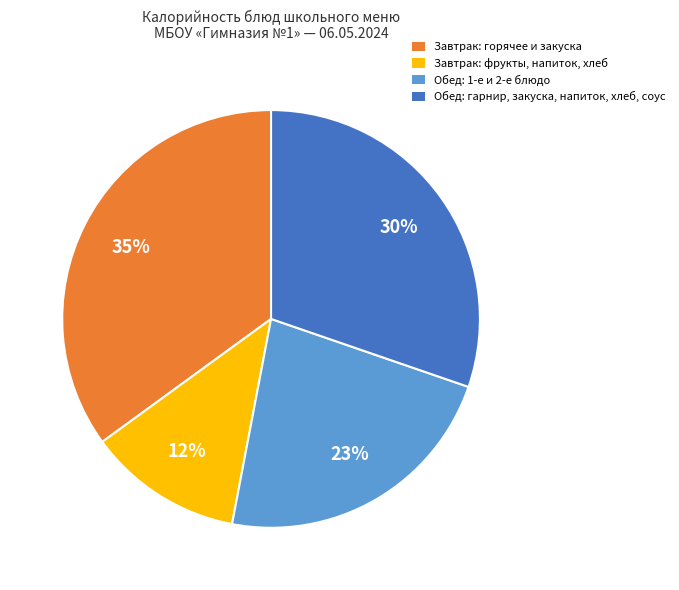

To the nearest percent, what is the difference between the largest and smallest slice percentages?

23%